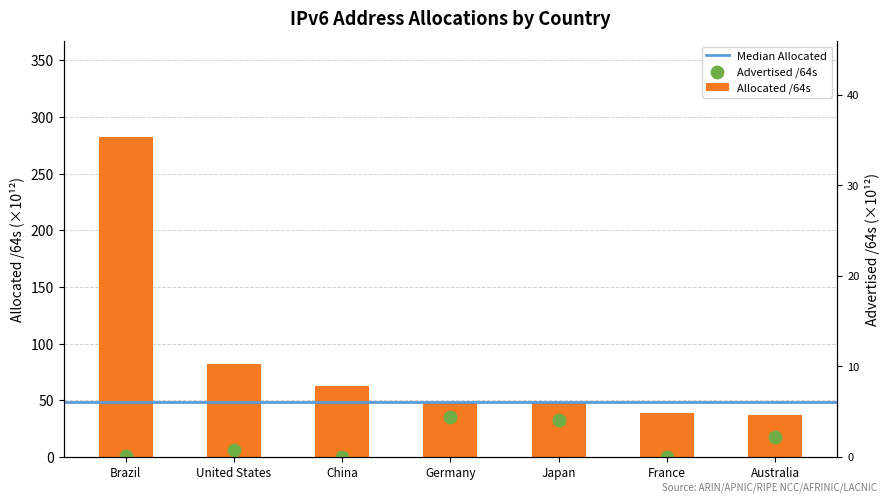

Which series has the widest spread of Y values?

Allocated /64s